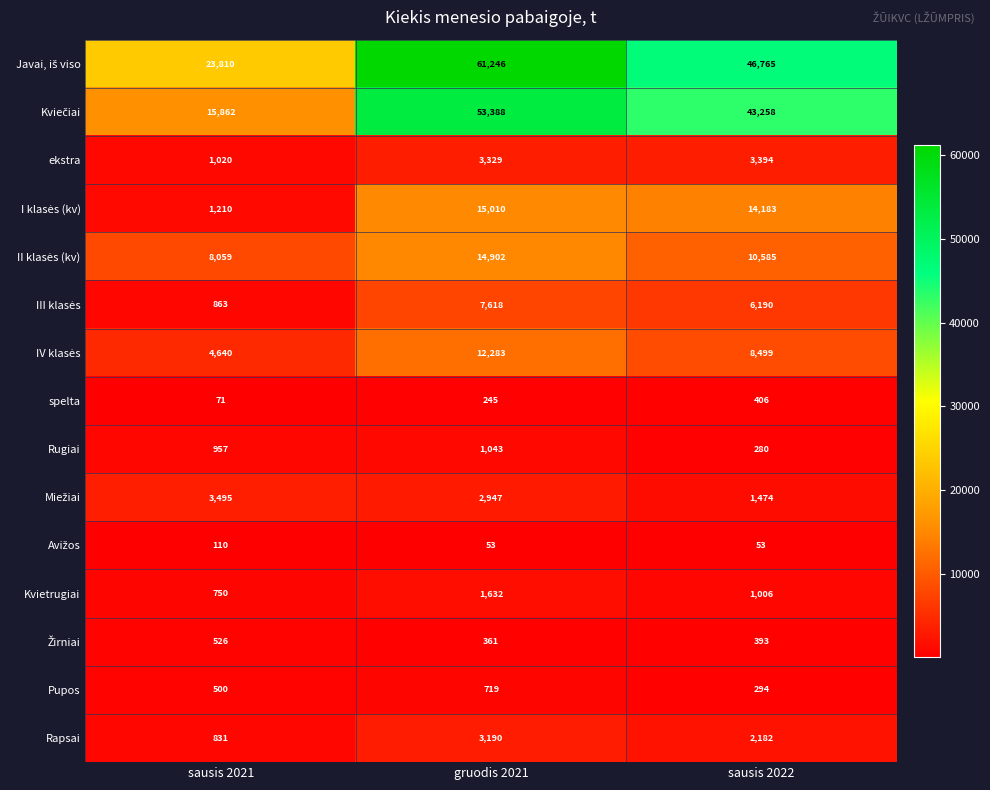

Read the Rugiai value at sausis 2022, to the nearest 10.

280